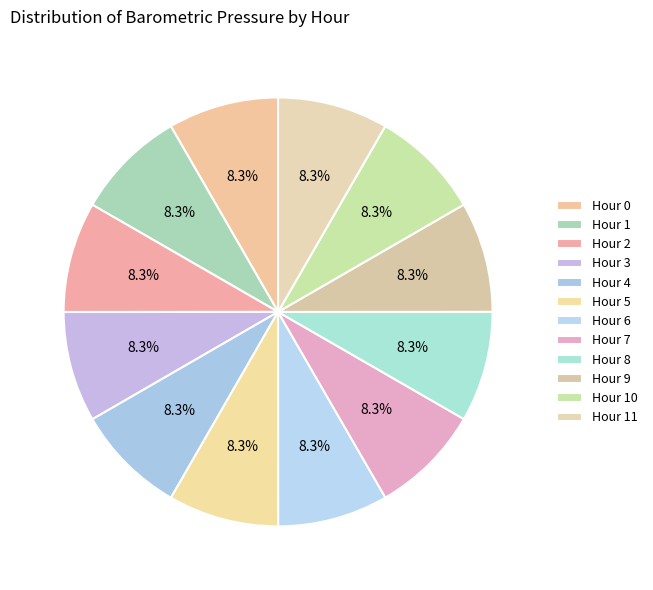

What percentage is NOT represented by Hour 11?

91.7%